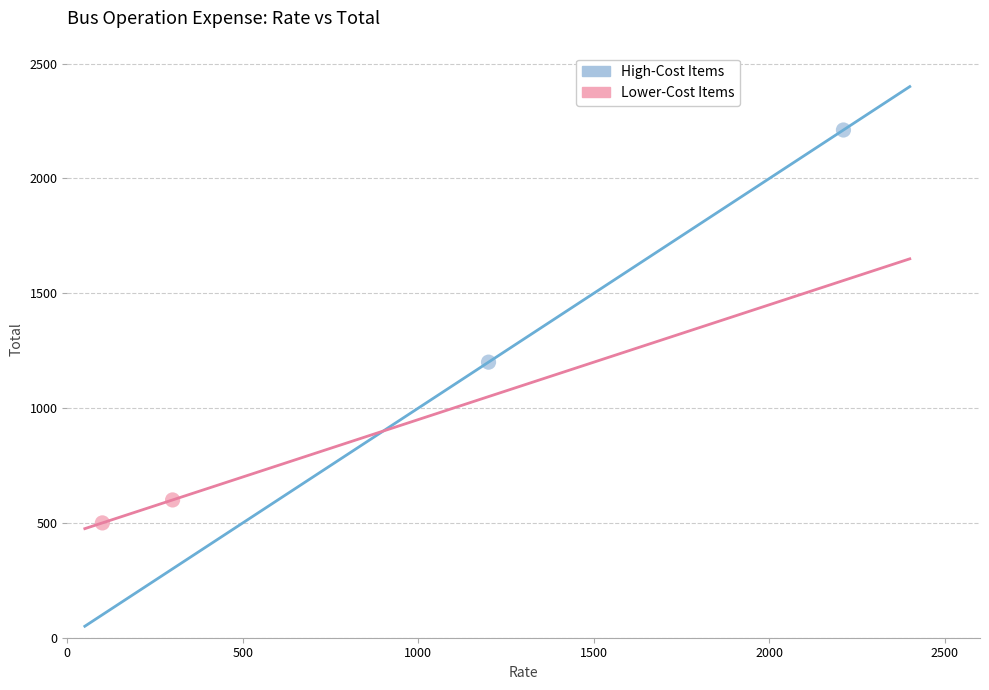

Which series has the largest Y range (max minus min)?

High-Cost Items